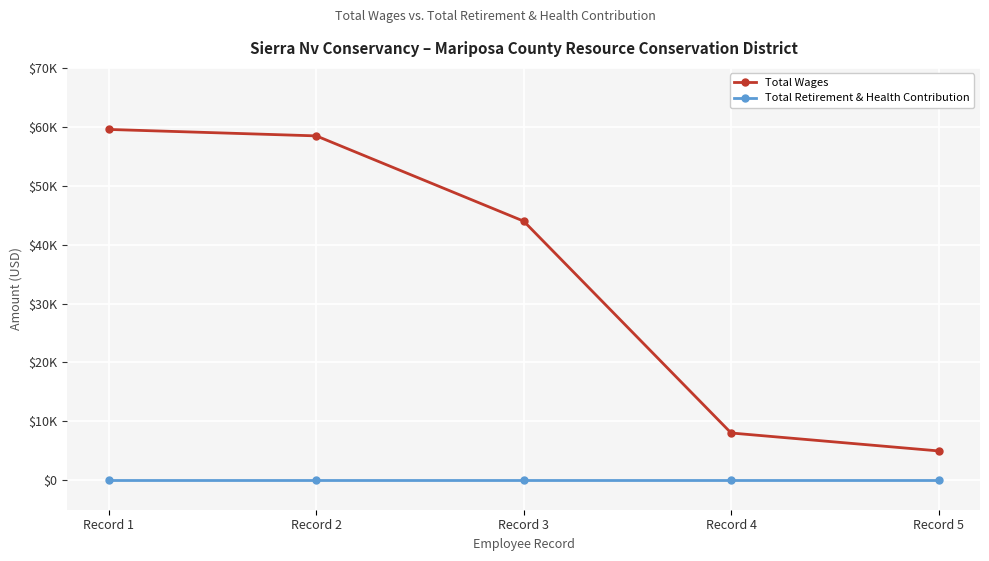

Which category has the highest value in the Total Retirement & Health Contribution series?

Record 1